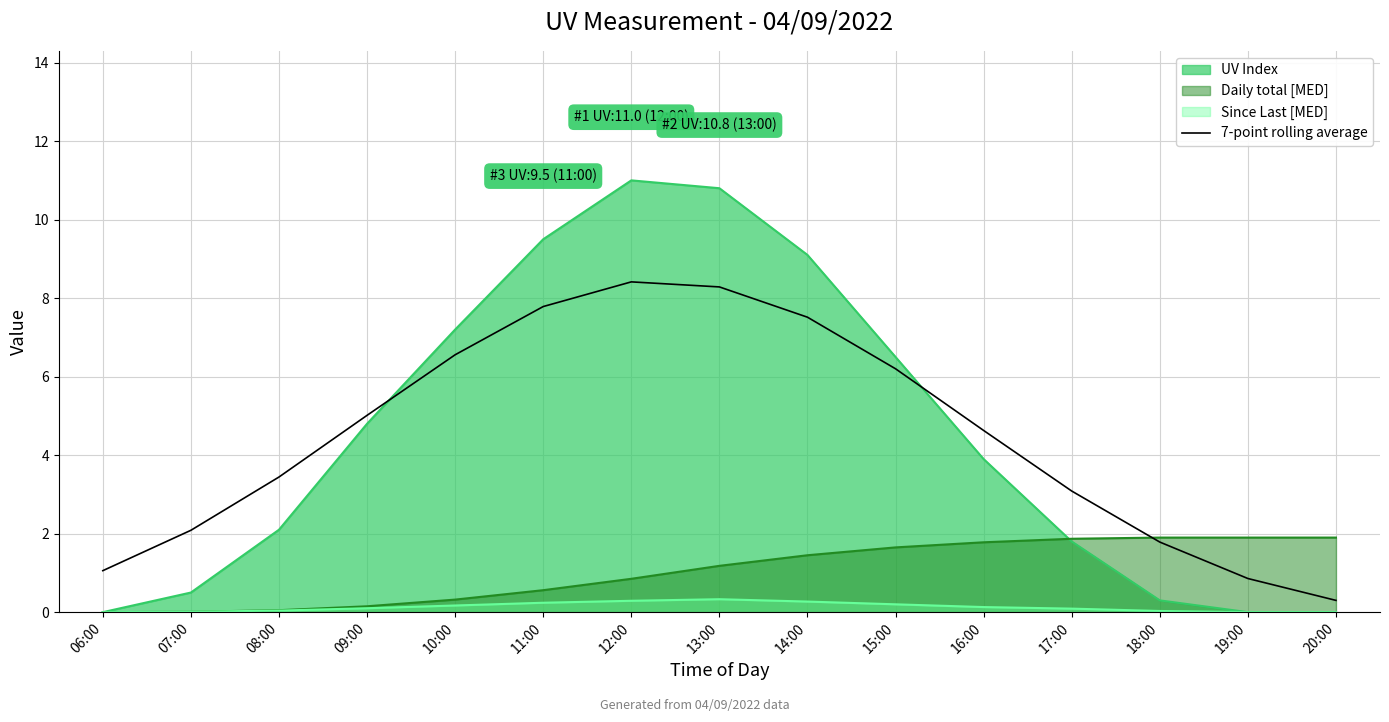

Which has a higher value, 09:00 or 08:00?

09:00